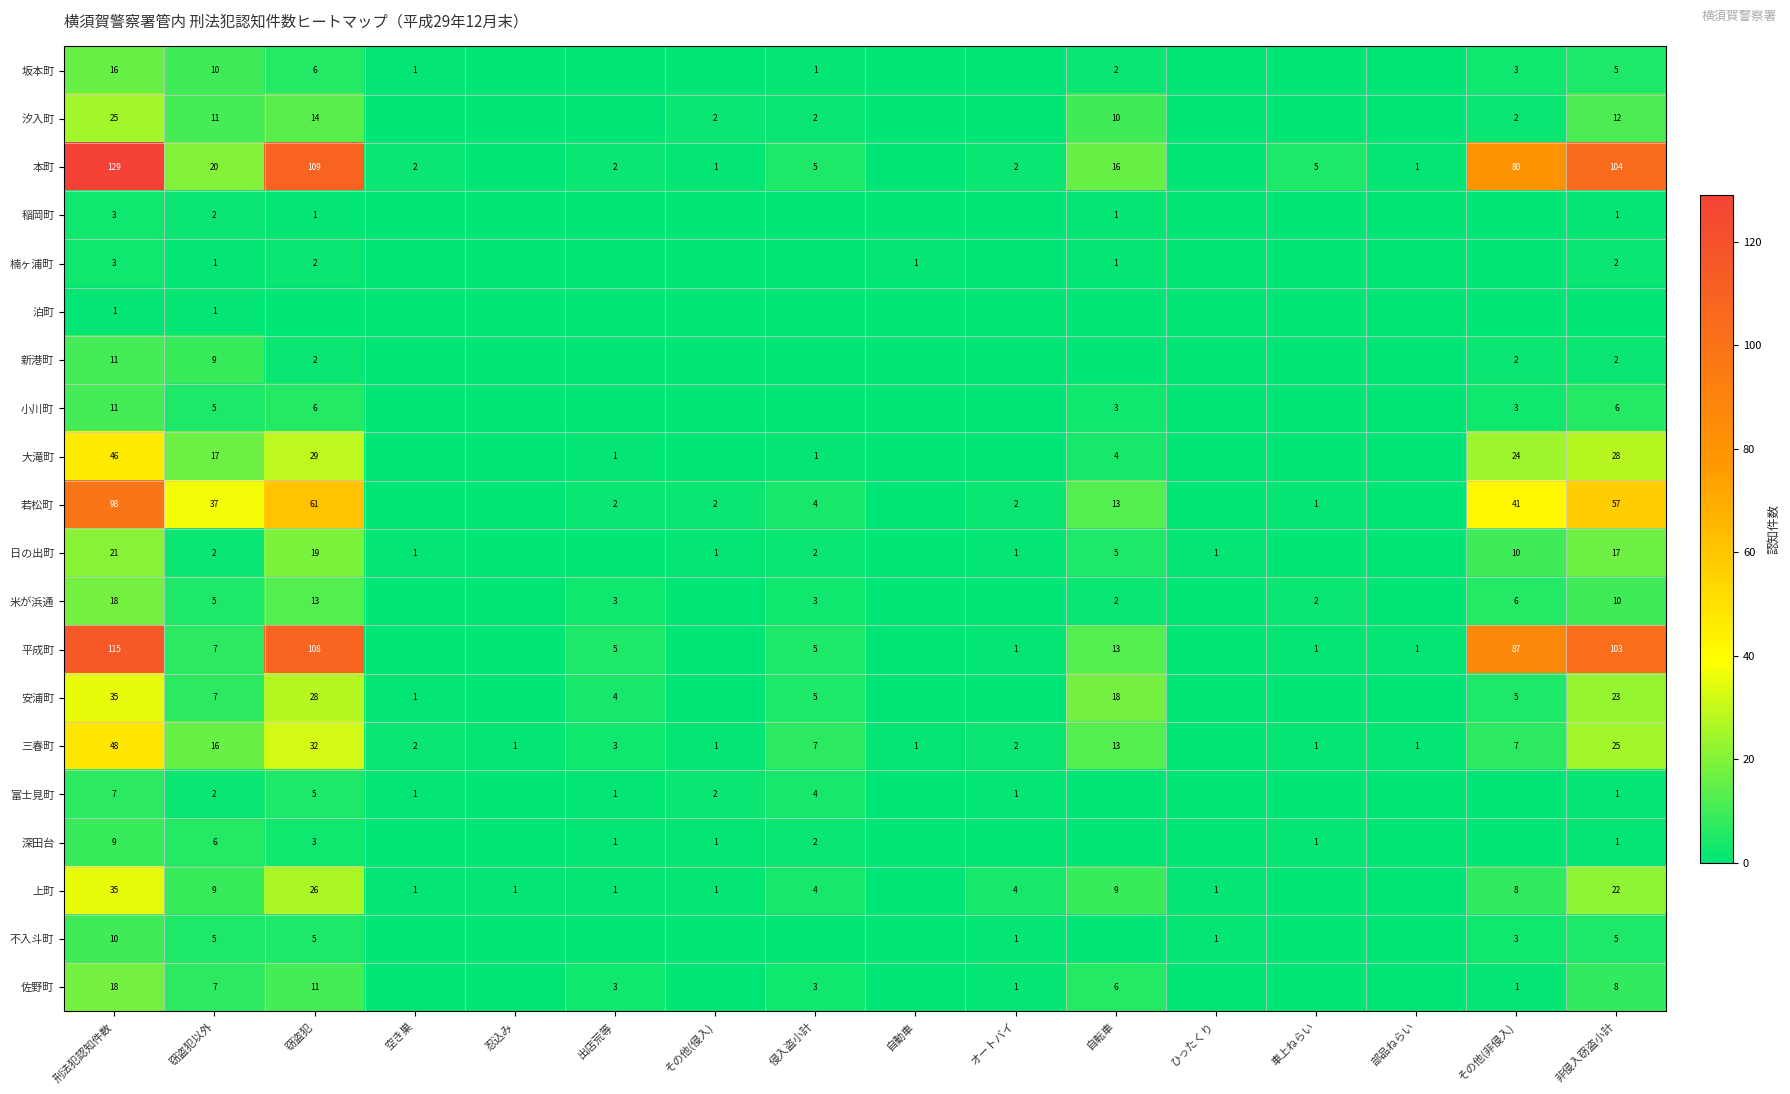

What is the spread (max minus min) of values at 車上ねらい?

5